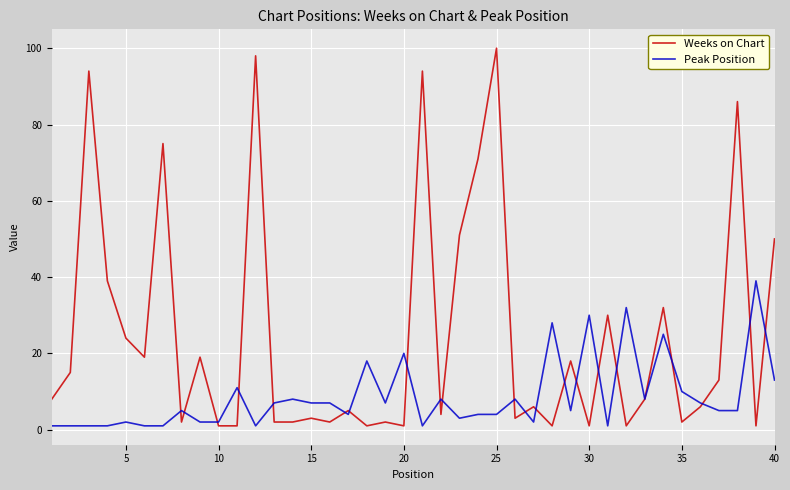

What is the maximum value for Peak Position?

39